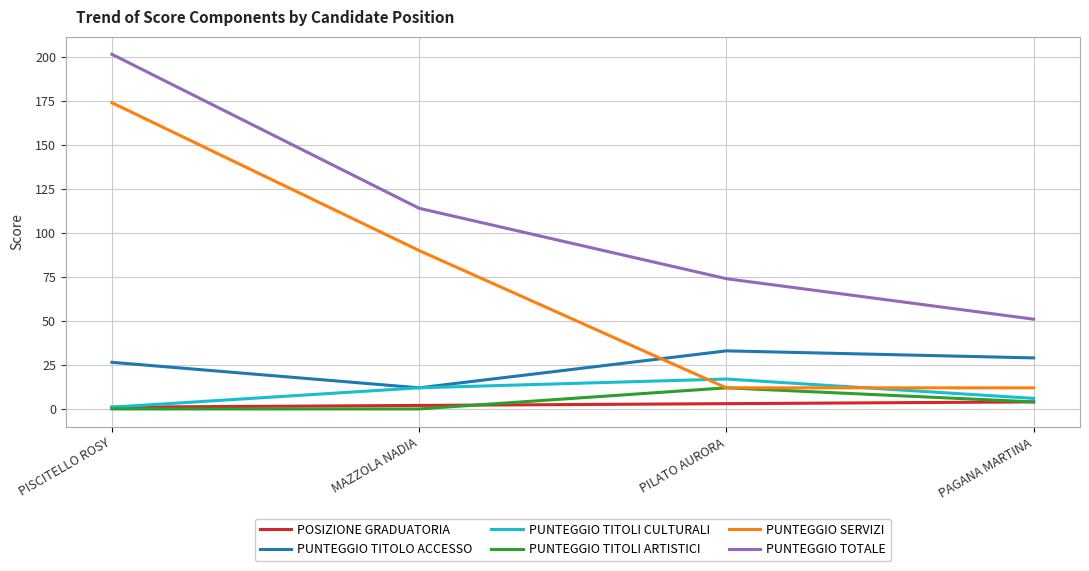

How many PUNTEGGIO SERVIZI values are between 12 and 174?

4